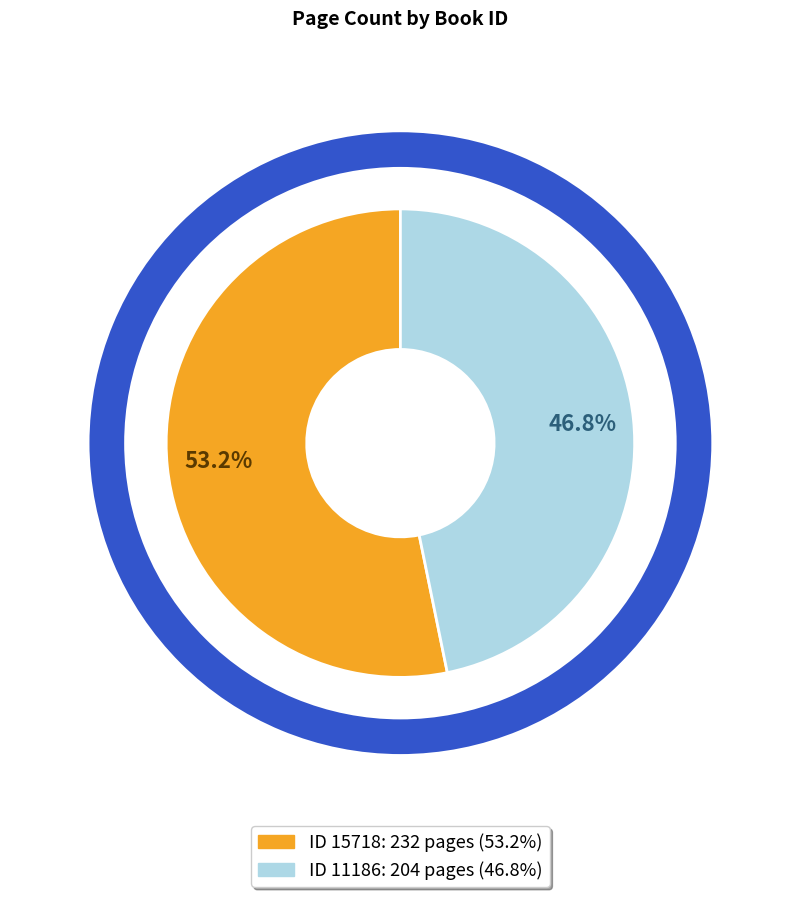

How much of the chart is everything except 15718?

46.8%